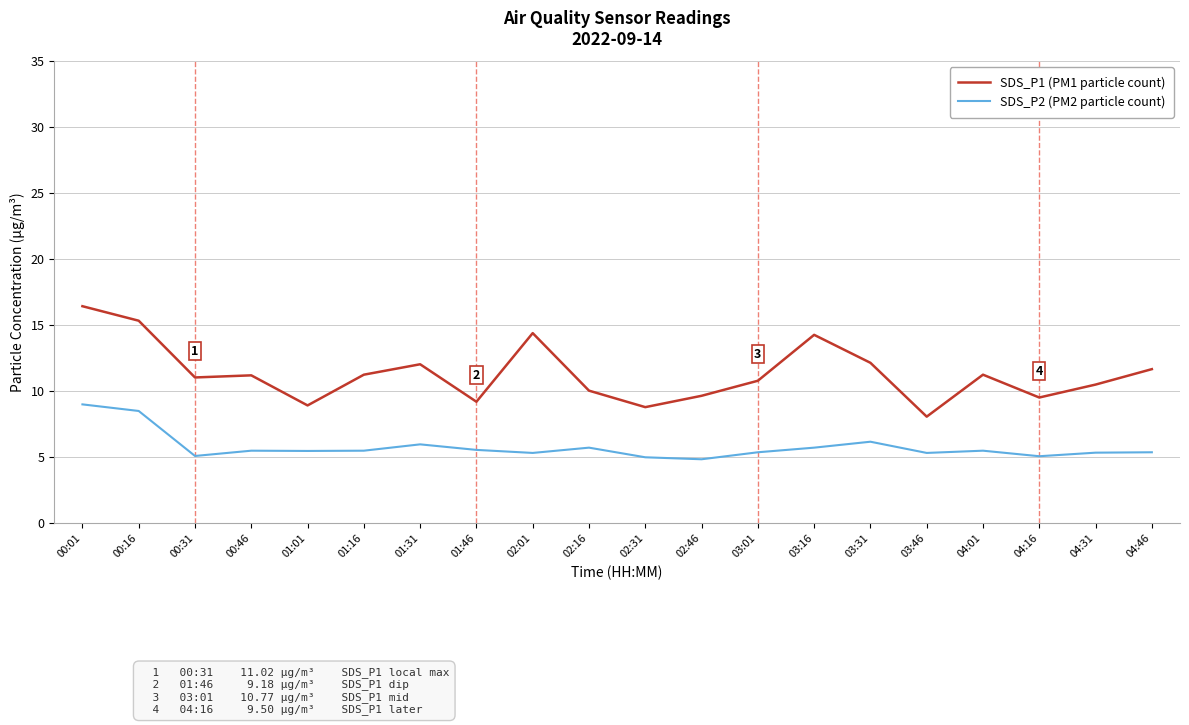

Does the chart display data point markers on the line(s)?

No